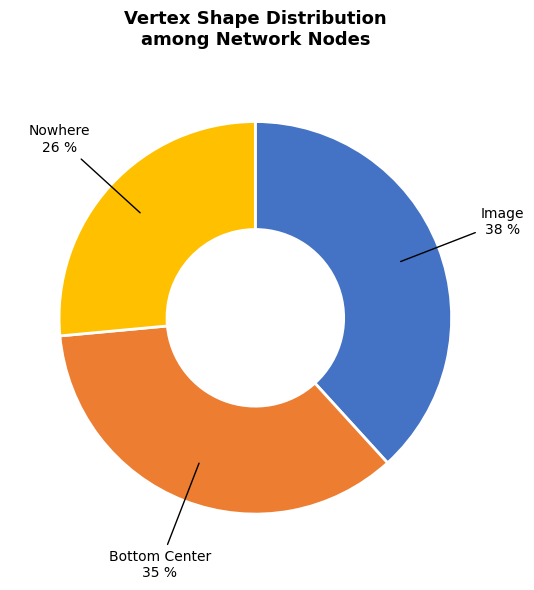

Which slice is the largest?

Image